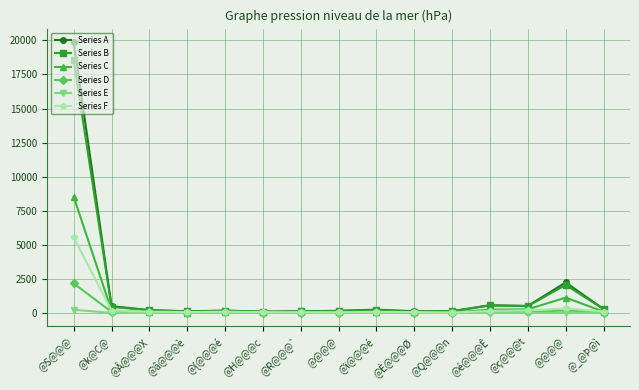

What is the maximum value for Series B?

18547